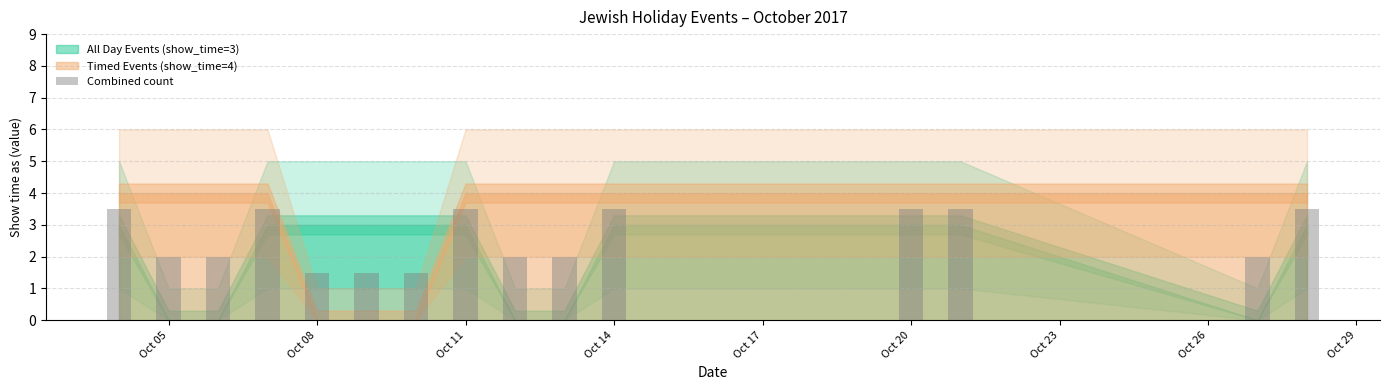

What is the value of the 12th bar from the left?

3.5